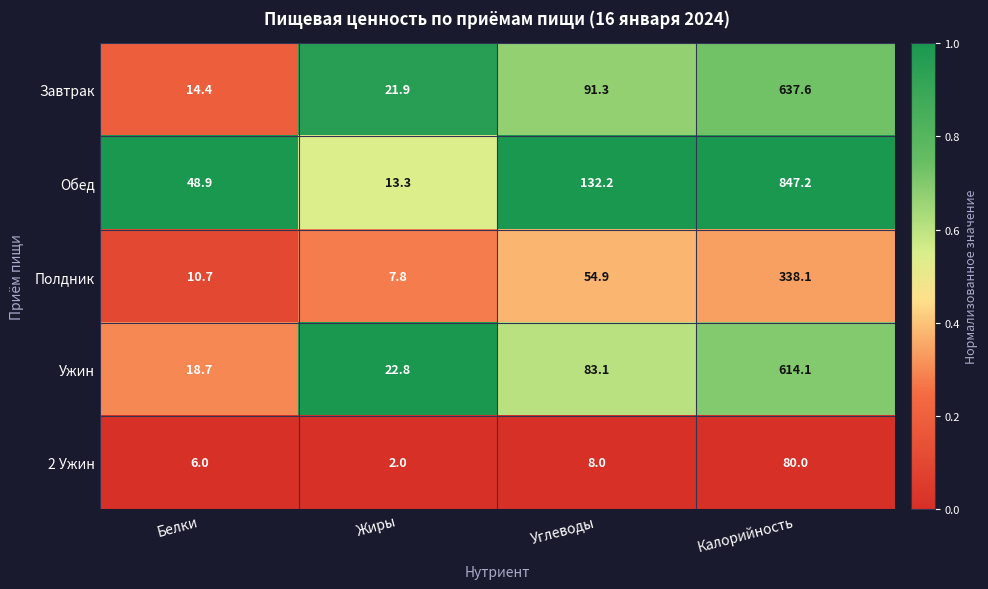

At Белки, list the series in order from smallest to largest.

2 Ужин, Полдник, Завтрак, Ужин, Обед